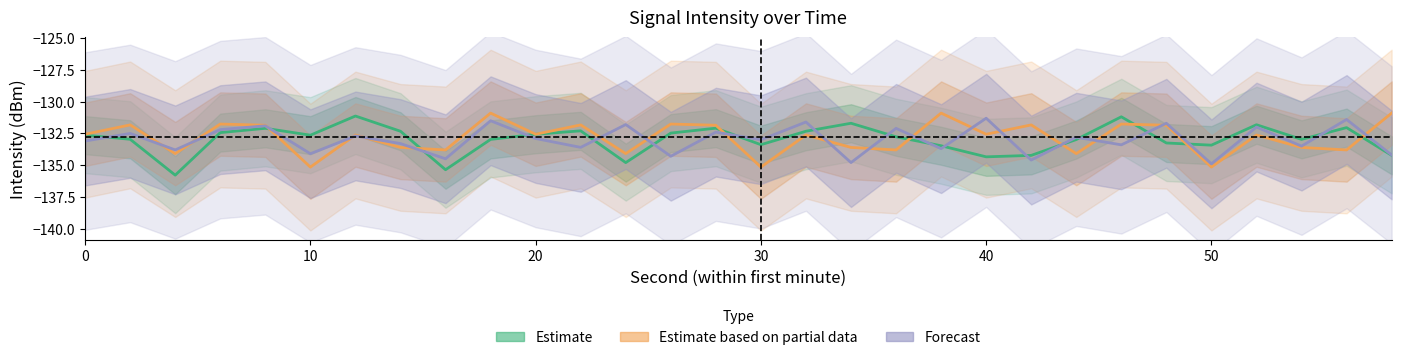

What is the difference between the maximum and minimum values in the Estimate series?

4.7